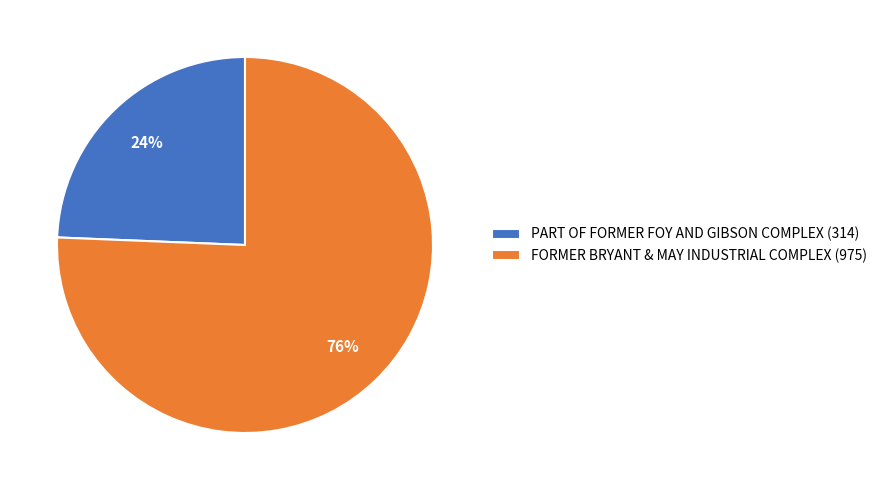

To the nearest percent, what portion does FORMER BRYANT & MAY INDUSTRIAL COMPLEX represent?

76%